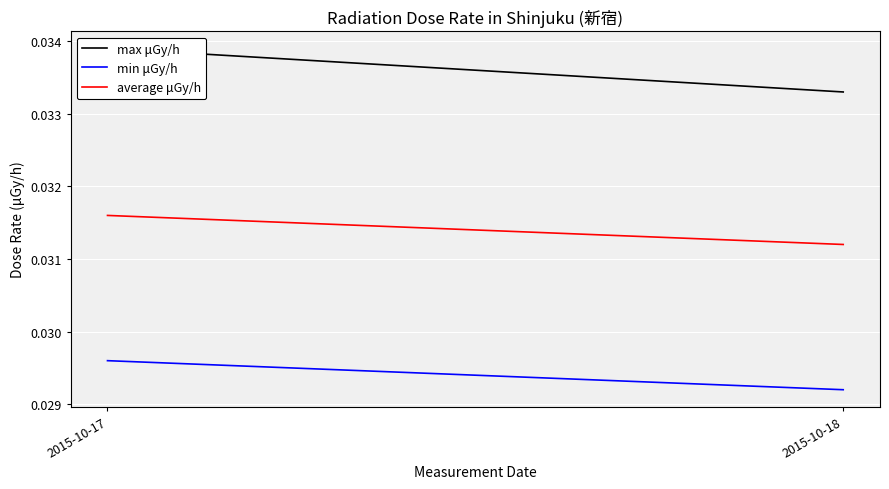

At how many categories does at least one series exceed 0?

2